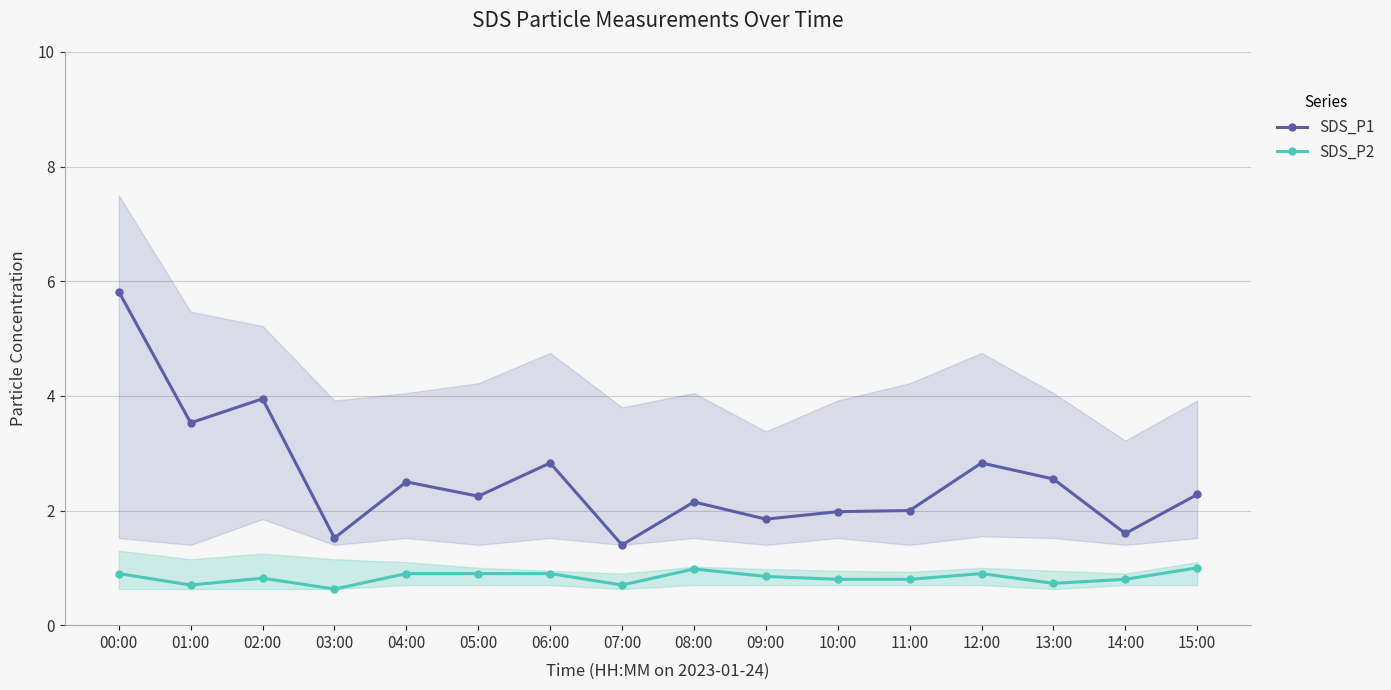

What is the difference between the SDS_P1 values at 03:00 and 11:00?

0.5